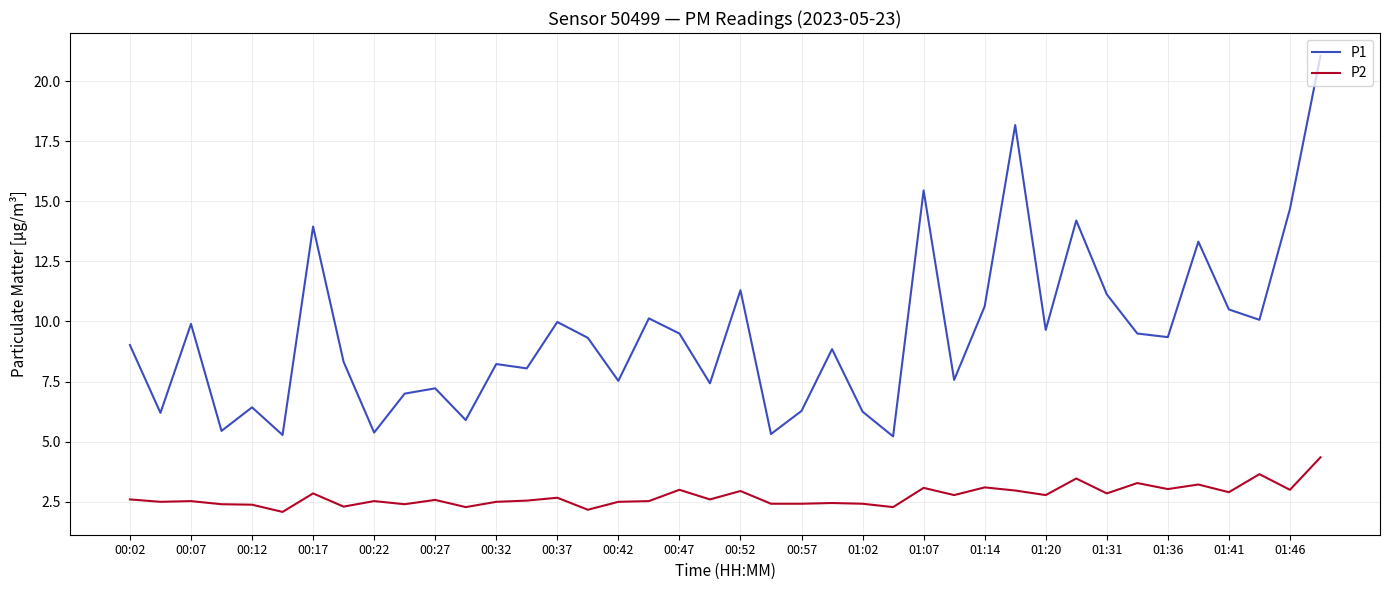

How many series are shown in this chart?

2